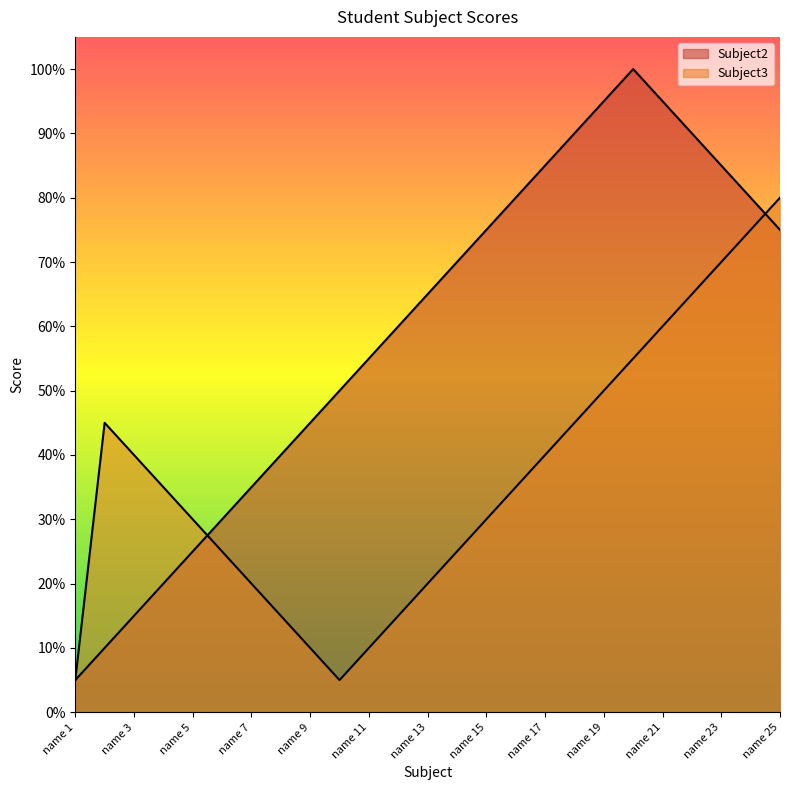

What is the approximate value of Subject2 at name 22, to the nearest 10?

90